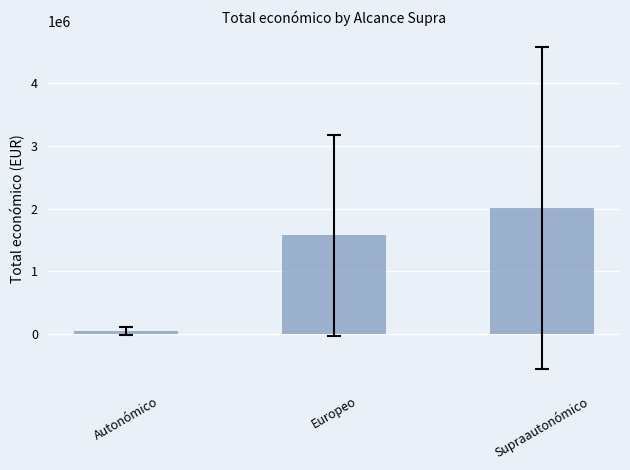

How many values are below 1576617?

1